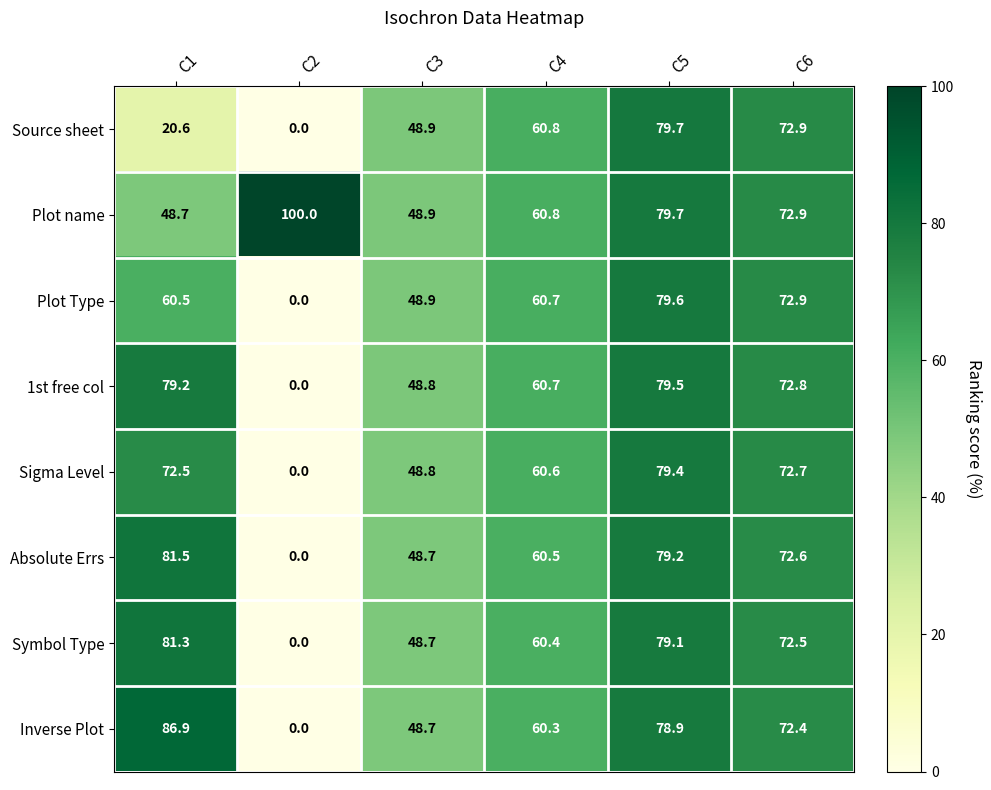

What is the difference between the Sigma Level values at C2 and C4?

60.6